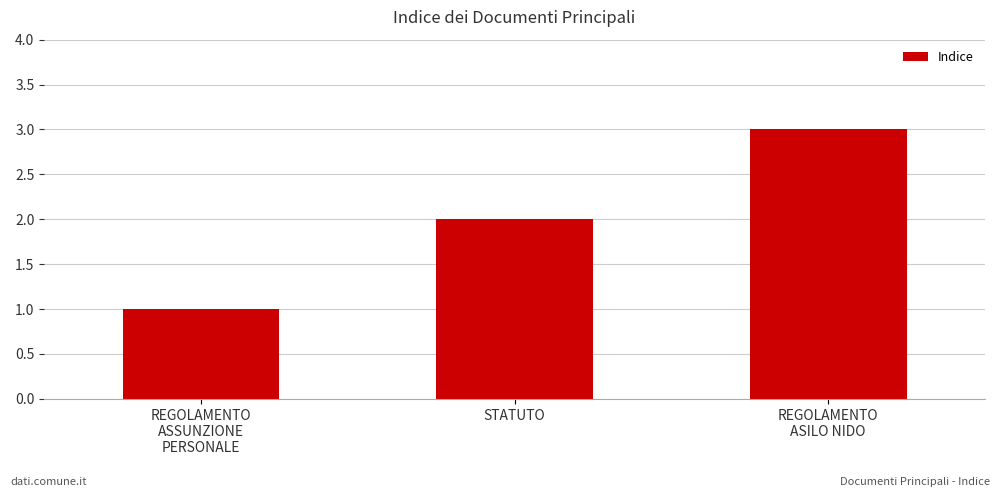

What is the ratio of the value at REGOLAMENTO
ASSUNZIONE
PERSONALE to the value at REGOLAMENTO
ASILO NIDO?

0.3